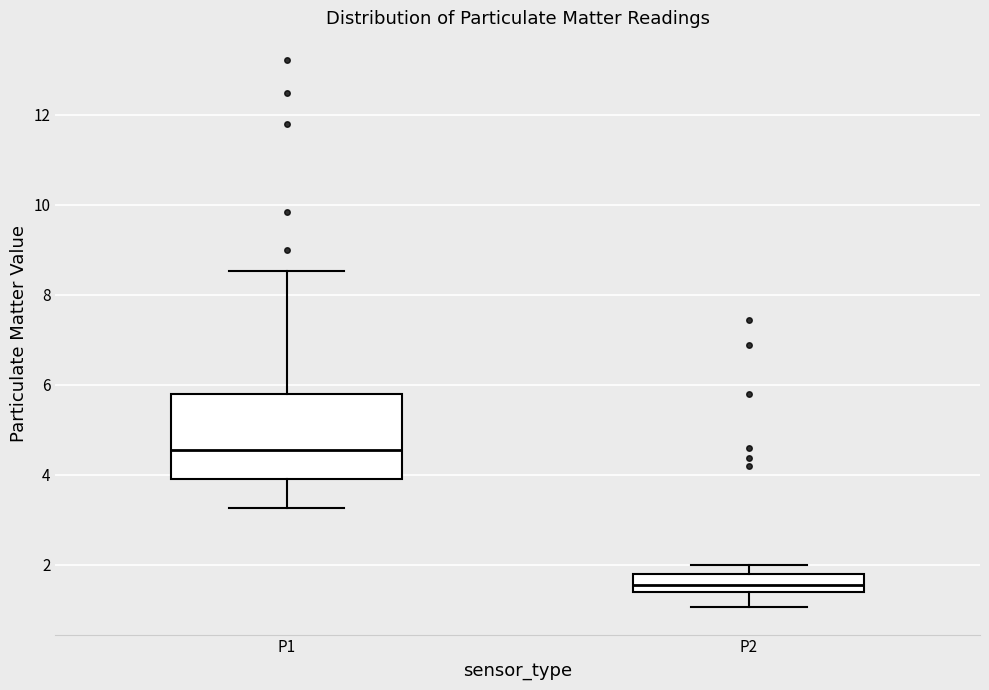

Reading left to right, read every box against the y-axis: the position of its median line, the range the box covers, and the ends of its whiskers. The values are not printed on the chart, so give them approximately, as read against the axis.

P1: median 4.6, box 4.0 to 5.8, whiskers 3.2 to 8.6
P2: median 1.6, box 1.4 to 1.8, whiskers 1.0 to 2.0